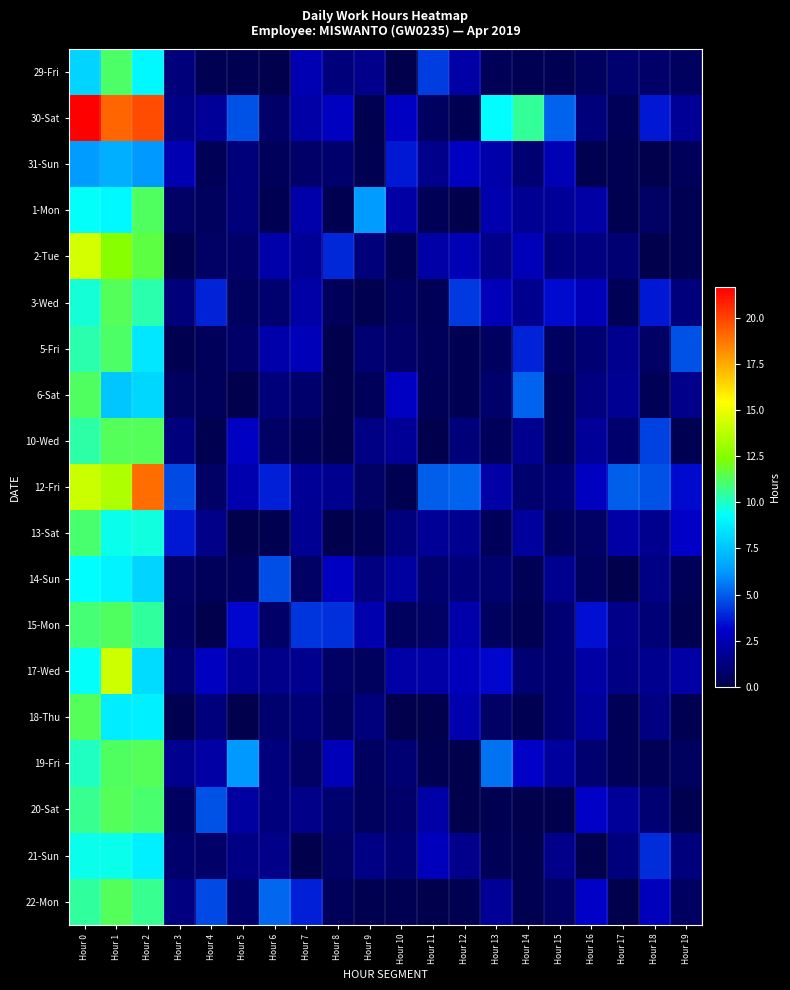

At Hour 14, list the series in order from smallest to largest.

20-Sat, 21-Sun, 22-Mon, 18-Thu, 15-Mon, 29-Fri, 14-Sun, 12-Fri, 31-Sun, 17-Wed, 3-Wed, 10-Wed, 1-Mon, 13-Sat, 2-Tue, 19-Fri, 5-Fri, 6-Sat, 30-Sat